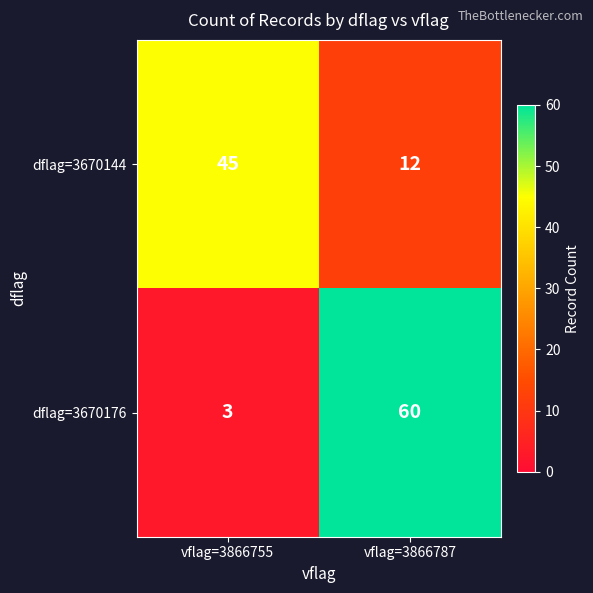

At vflag=3866787, list the series in order from smallest to largest.

dflag=3670144, dflag=3670176